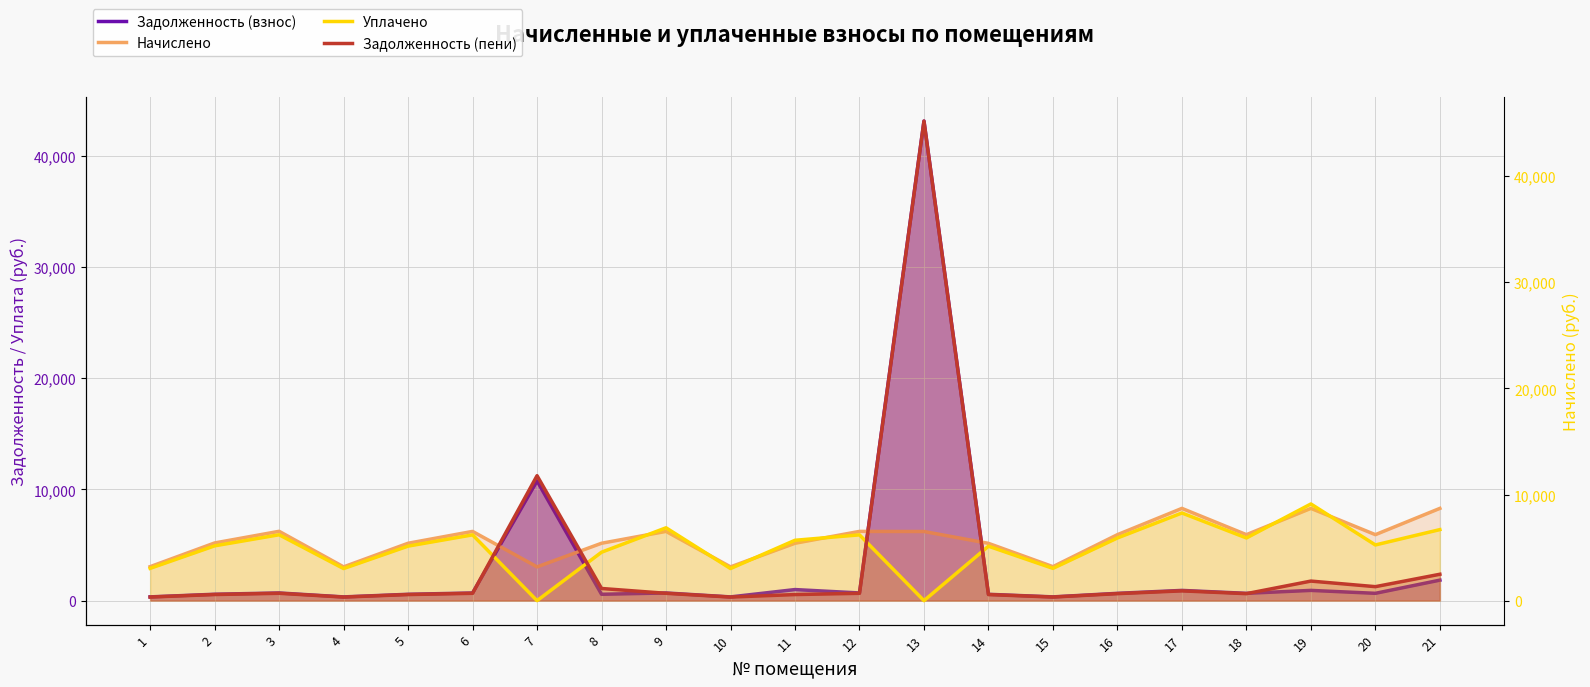

Rank the series by their maximum value, from highest to lowest.

Задолженность (пени), Задолженность (взнос), Уплачено, Начислено